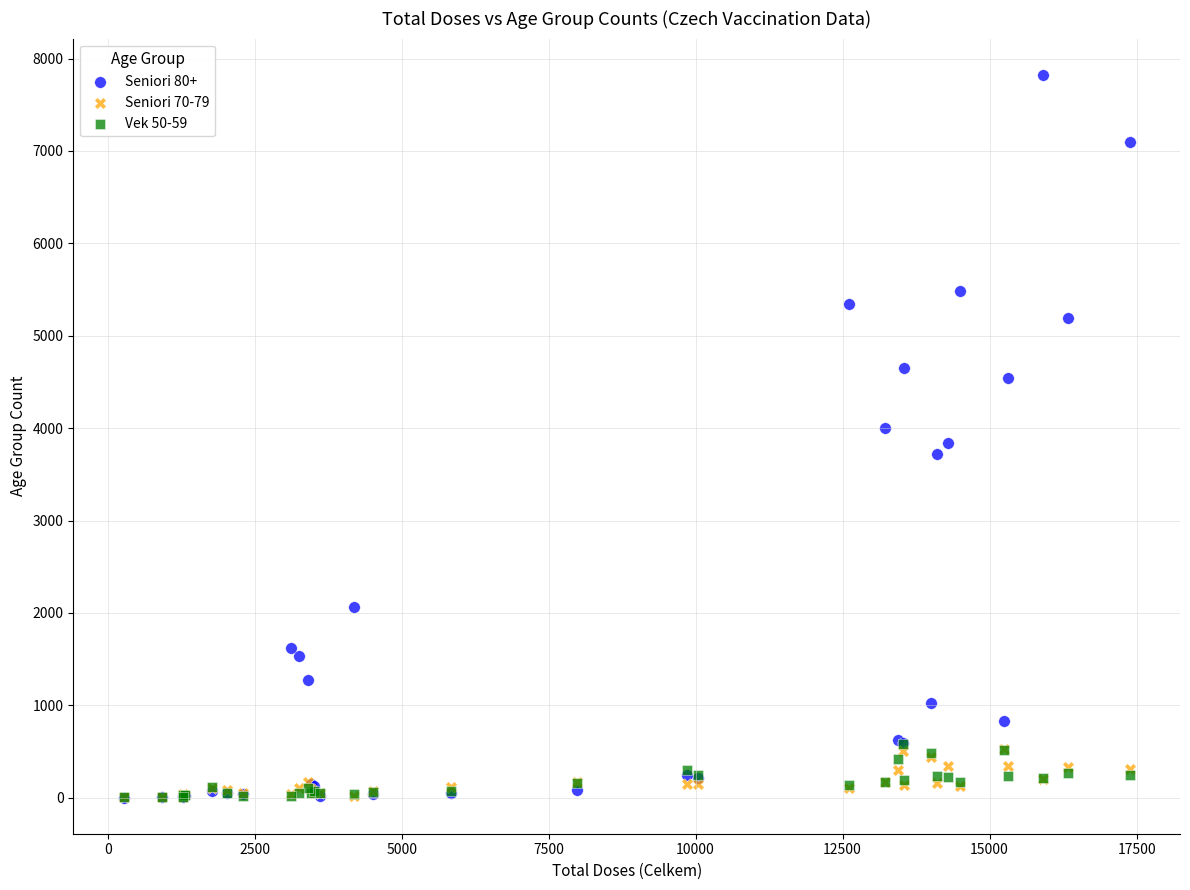

Which series has the widest spread of Y values?

Seniori 80+